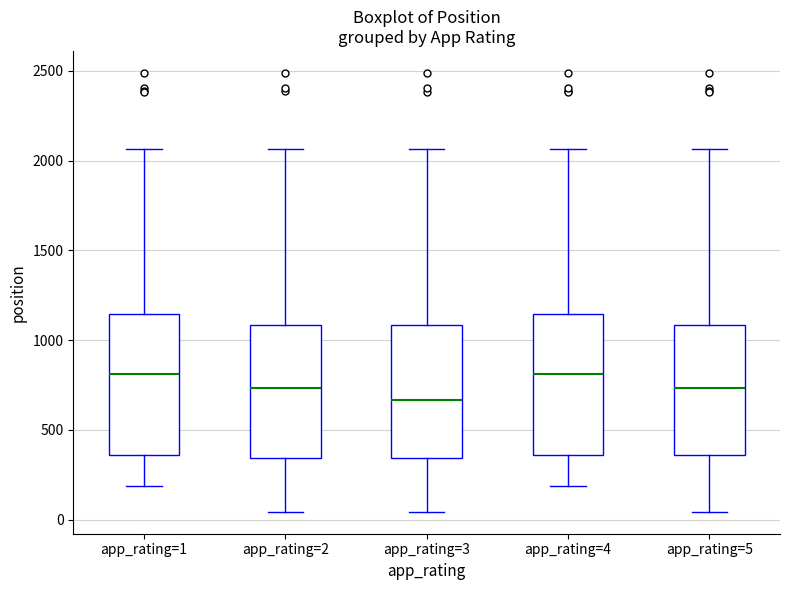

Where does the median line of the box for app_rating=5 sit on the y-axis? The values are not printed on the chart, so give them approximately, as read against the axis.

750